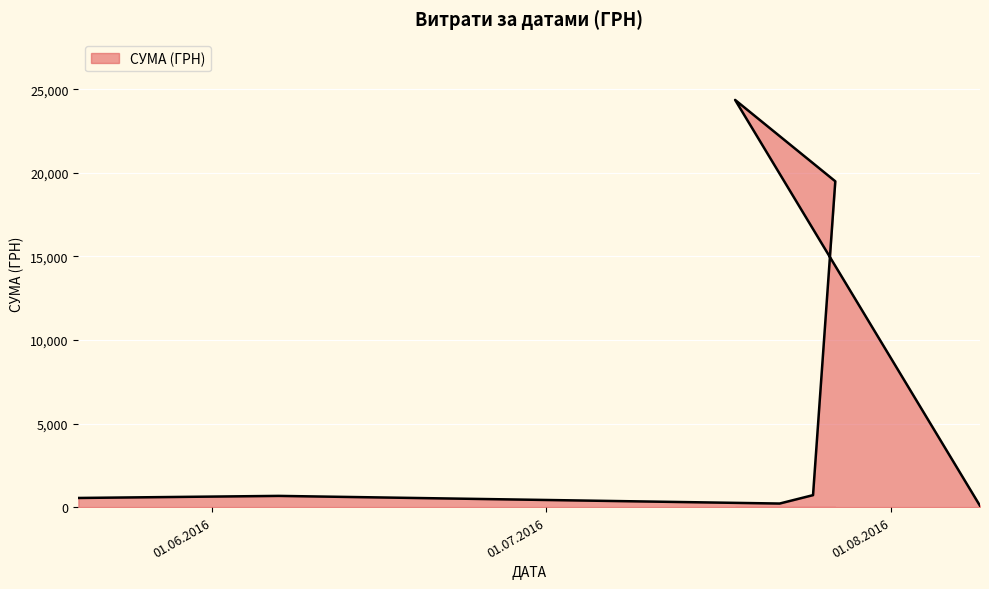

Reading right to left, transcribe all the data shown in this chart.

09.08.2016=77.4	18.07.2016=24369.0	27.07.2016=19498.0	25.07.2016=715.0	22.07.2016=212.6	07.06.2016=670.0	20.05.2016=546.0